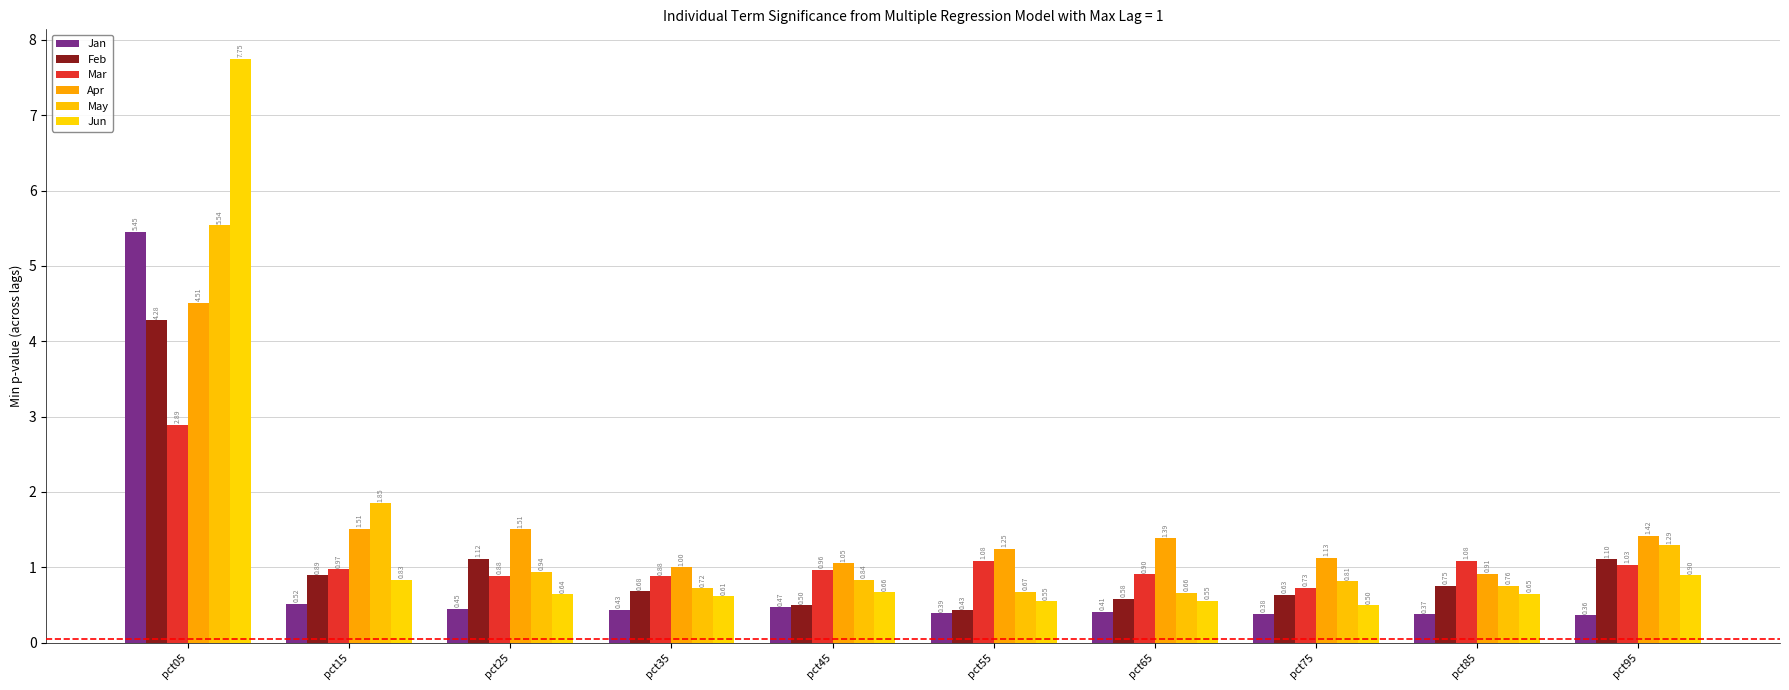

Rank the series by their maximum value, from lowest to highest.

Mar, Feb, Apr, Jan, May, Jun